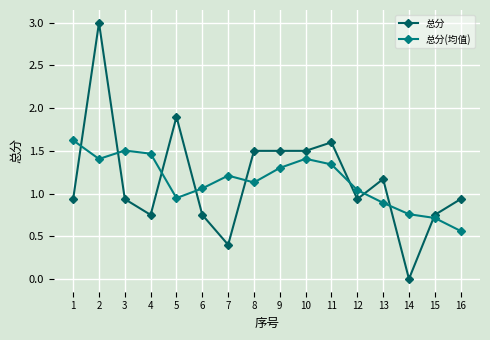

Which series has the largest range (max minus min)?

总分